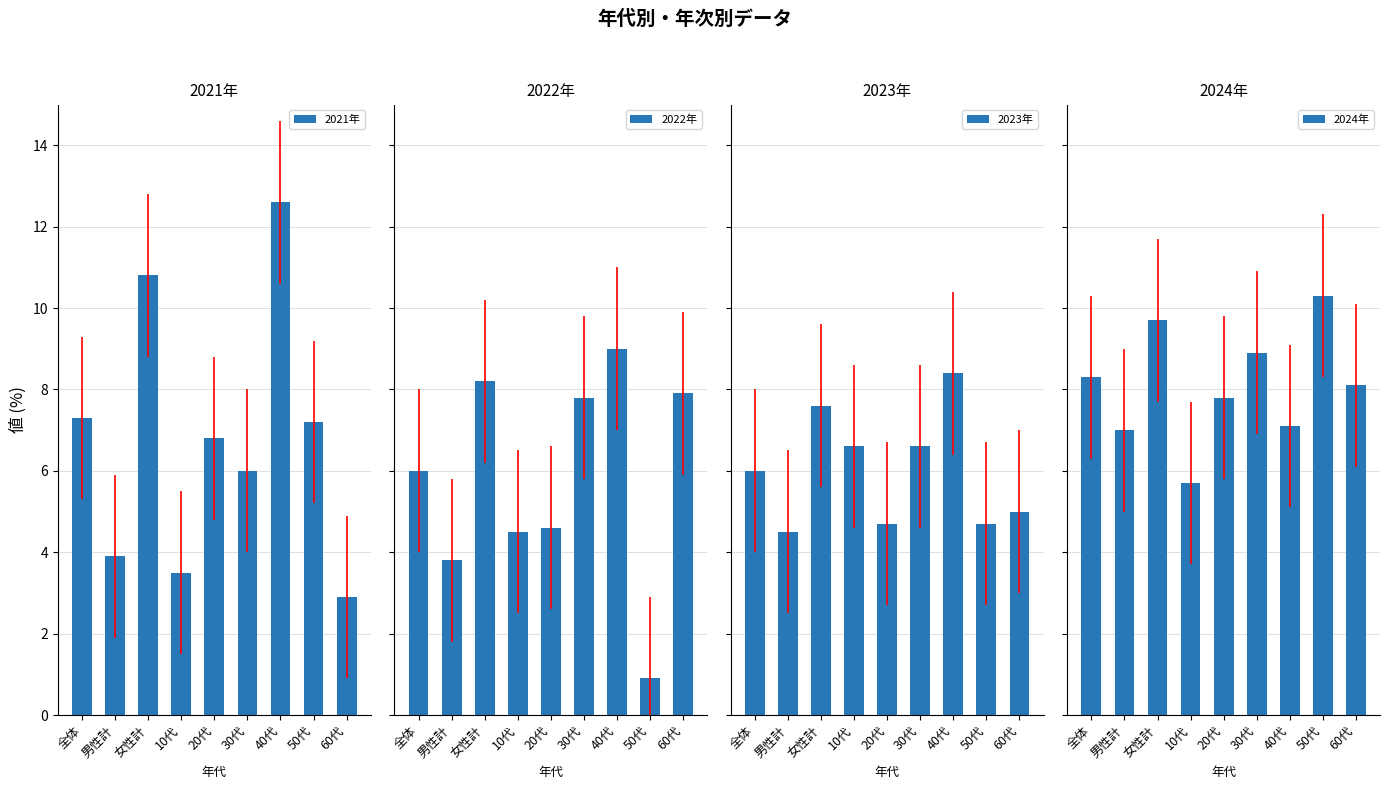

True or false: 2023年 has a value of 6.6 at 30代.

True